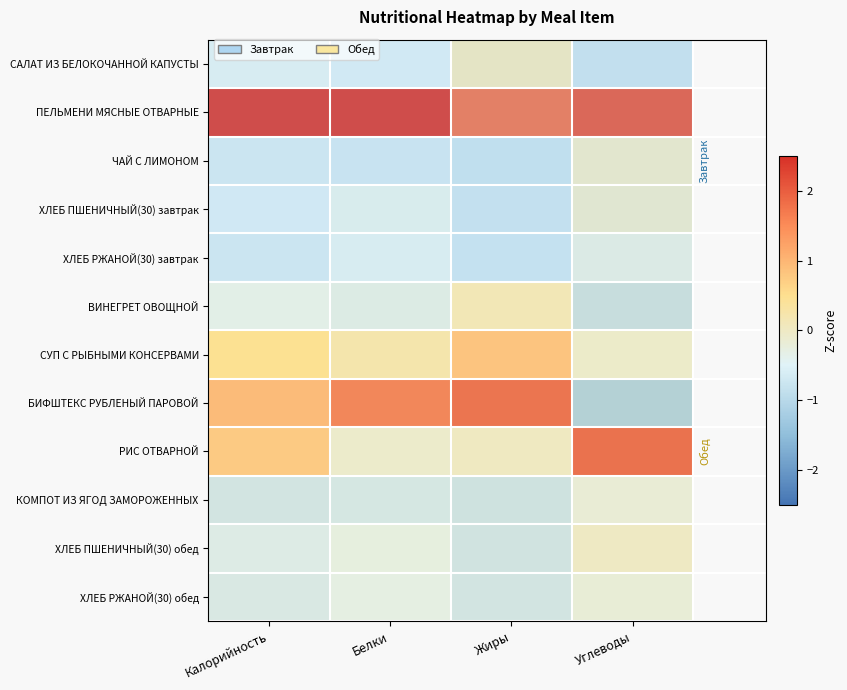

Which series has the largest total across all categories?

ПЕЛЬМЕНИ МЯСНЫЕ ОТВАРНЫЕ